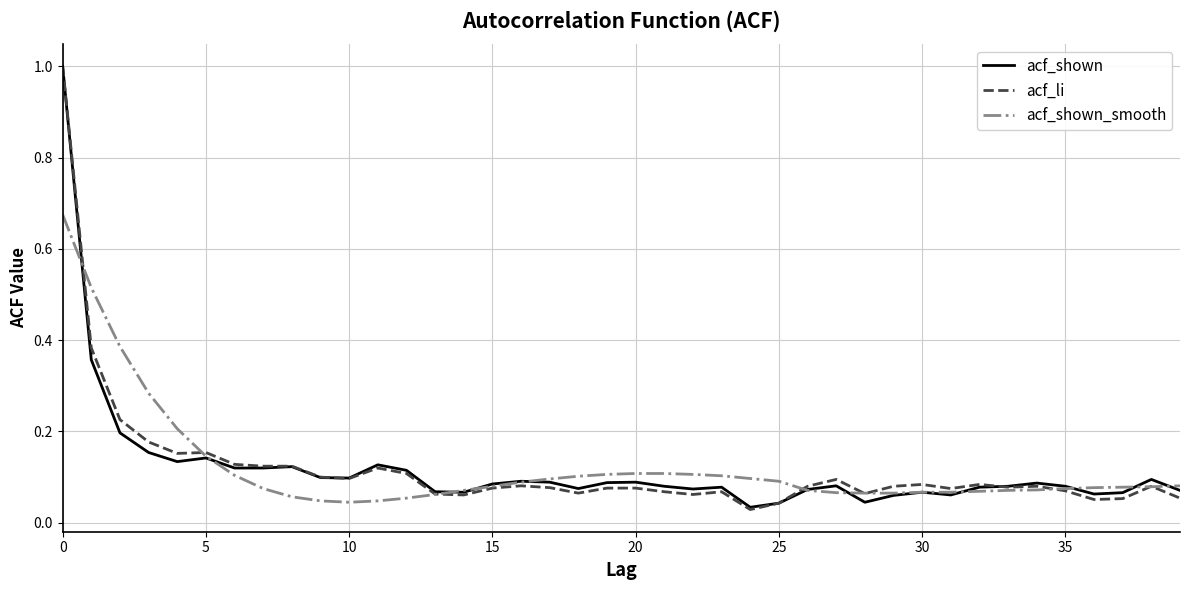

True or false: acf_li and acf_shown_smooth intersect in this chart.

True